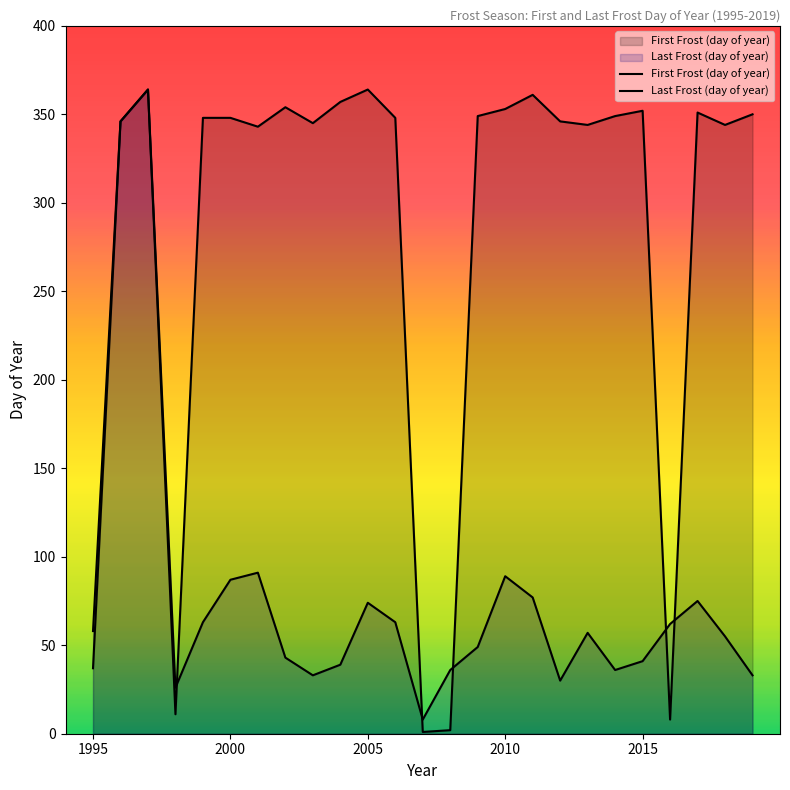

What is the total value across all series at 2010?

442